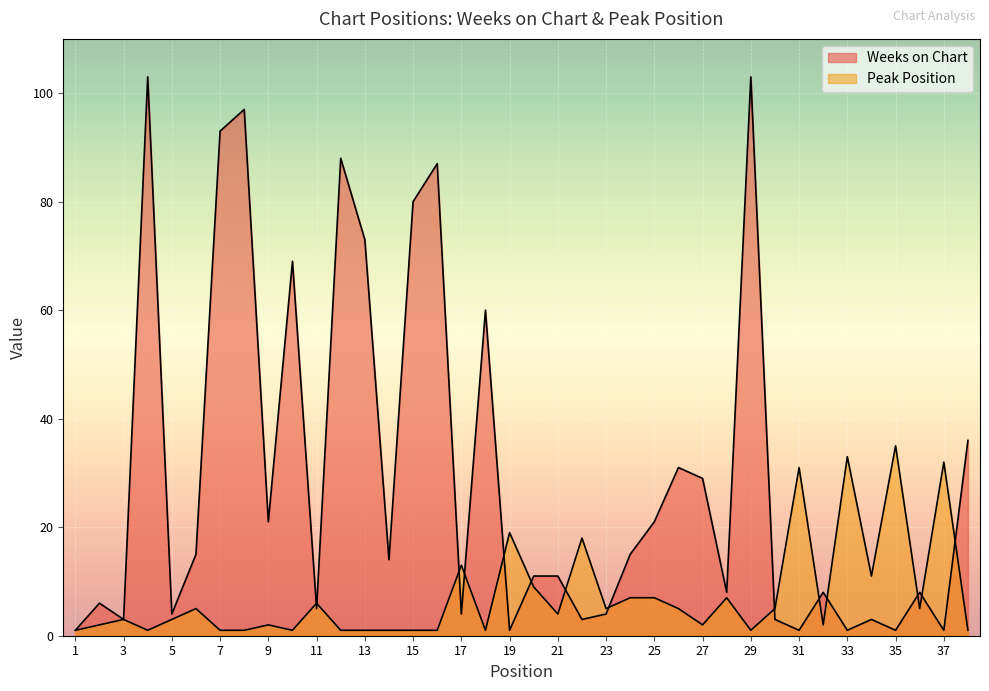

At which category does the chart reach its minimum across all series?

1